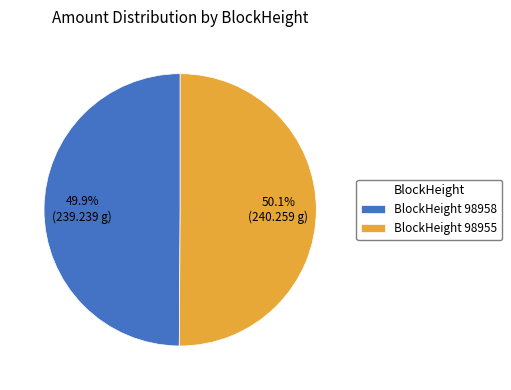

Do BlockHeight 98955 and BlockHeight 98958 together represent more than half of the pie?

Yes